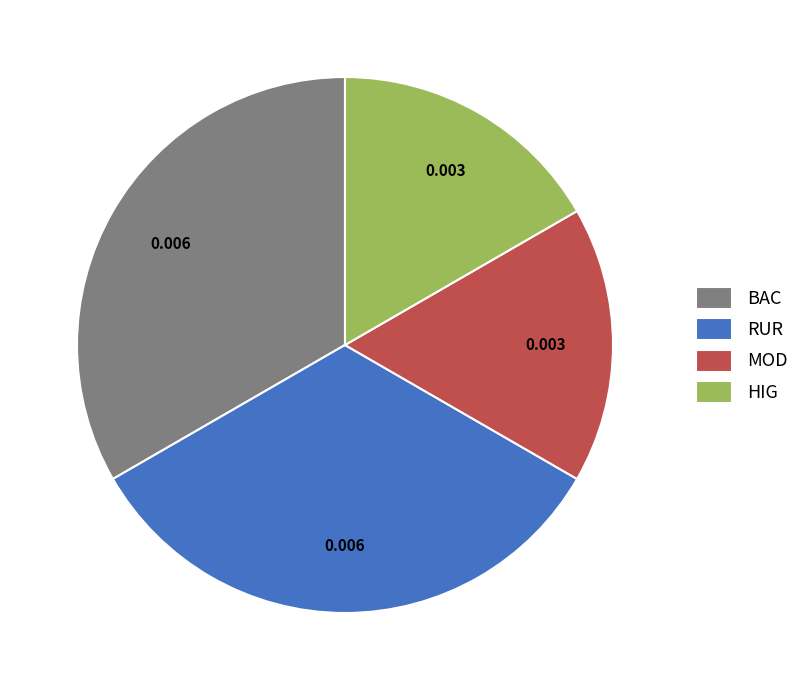

Do BAC and RUR together represent more than half of the pie?

Yes